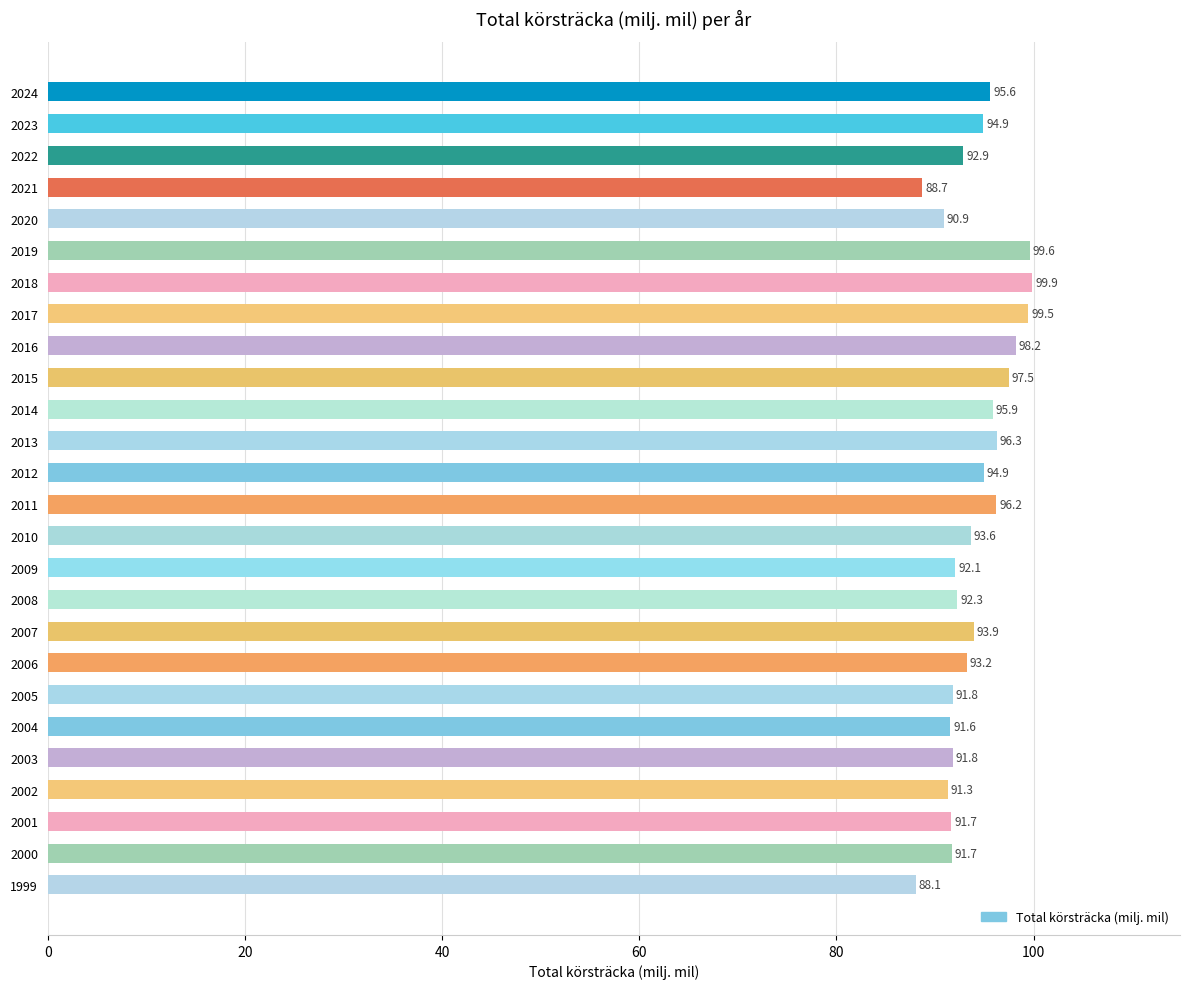

At which category does the chart reach its peak across all series?

2018